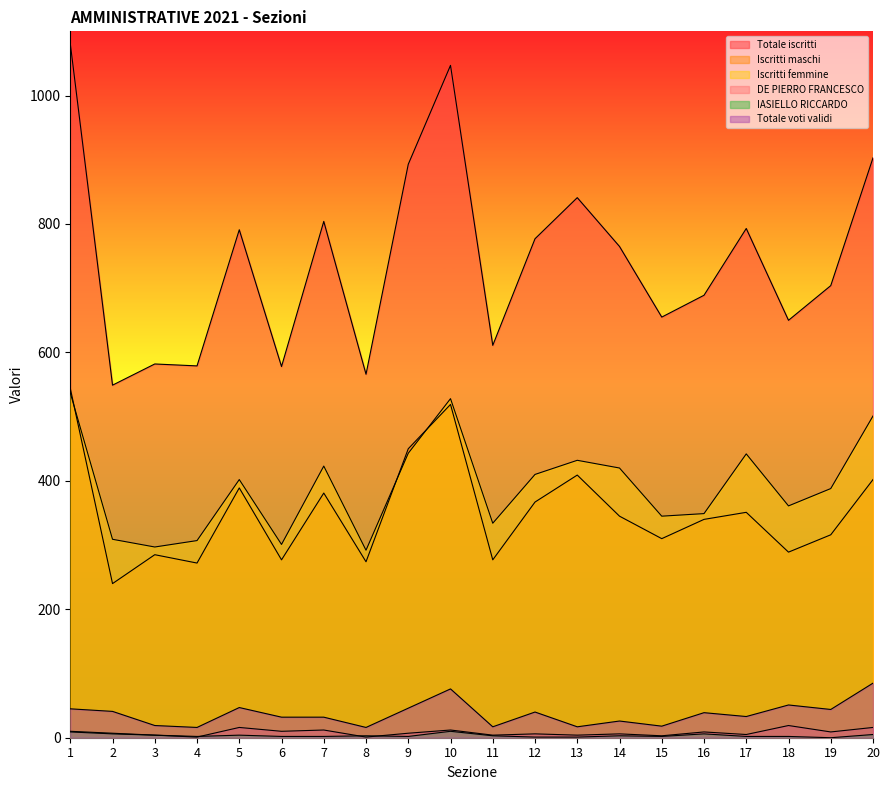

At which label does Totale iscritti first exceed 765?

1